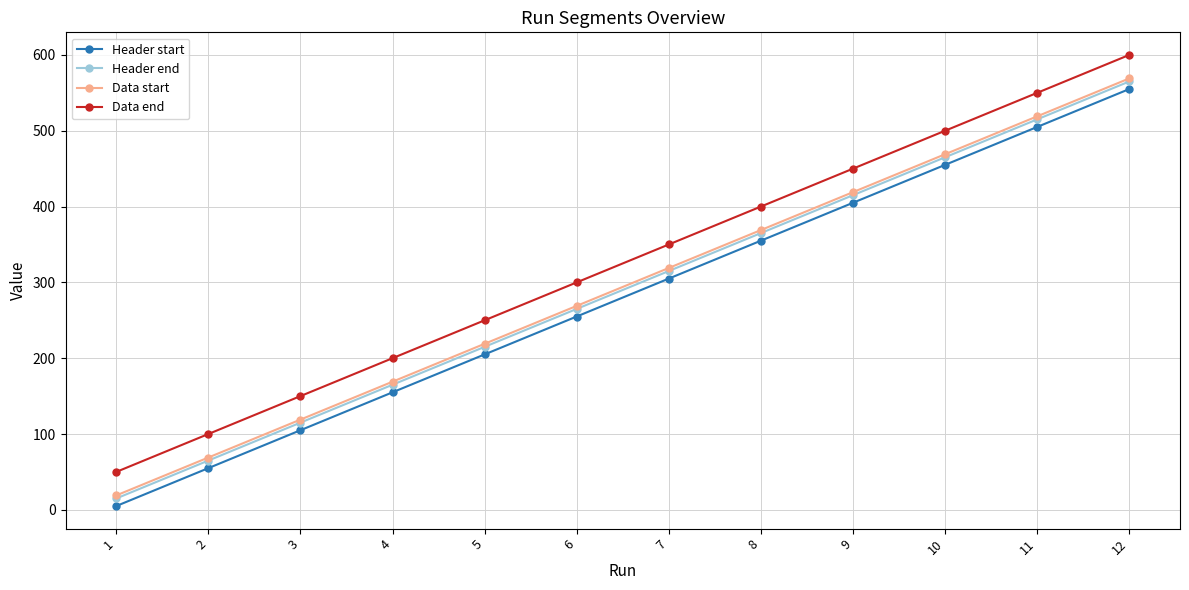

Reading left to right, transcribe all the data shown in this chart.

Header start: 5	55	105	155	205	255	305	355	405	455	505	555
Header end: 15	65	115	165	215	265	315	365	415	465	515	565
Data start: 19	69	119	169	219	269	319	369	419	469	519	569
Data end: 50	100	150	200	250	300	350	400	450	500	550	600